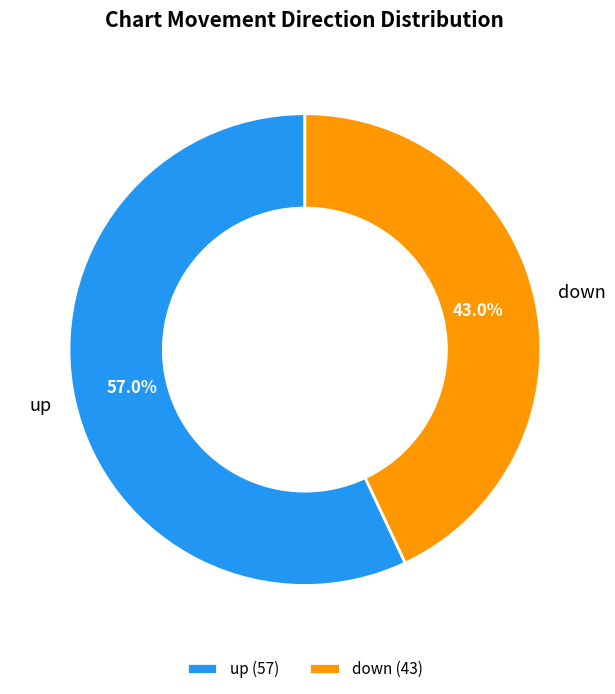

Which slice is the smallest?

down